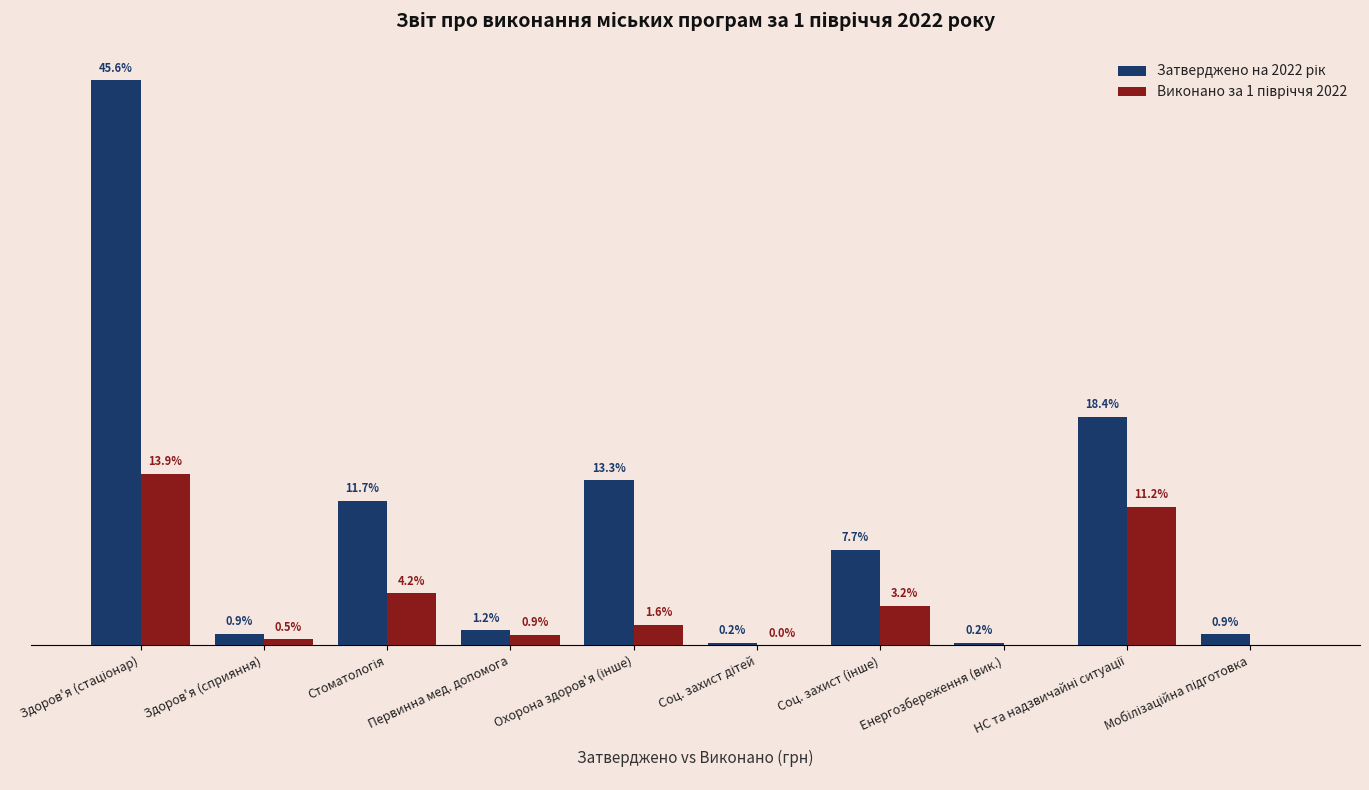

The Виконано за 1 півріччя 2022 series shows 0.0 at Енергозбереження (вик.). True or false?

True